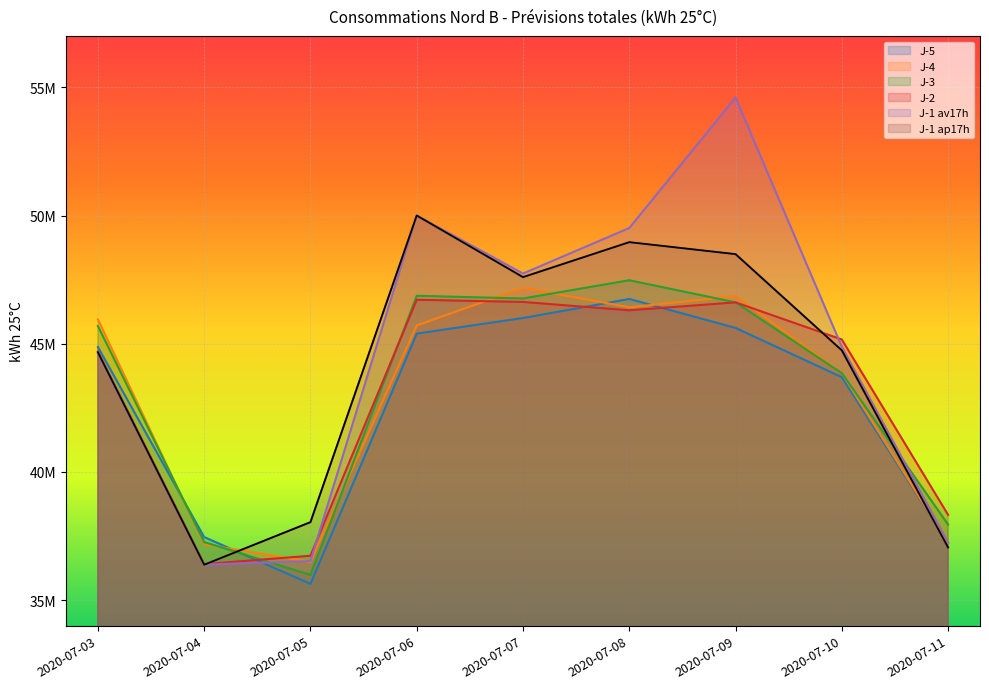

What is the sum of the J-5 values at 2020-07-05 and 2020-07-09?

81248786